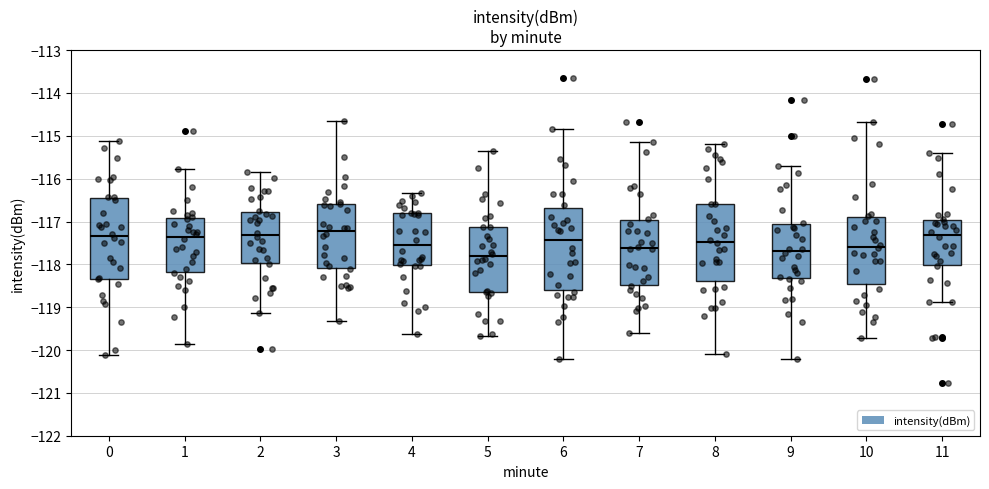

Reading left to right, transcribe this box plot: for each box, give where its median line is, the range the box spans, and where its two whiskers end, as read against the y-axis. The values are not printed on the chart, so give them approximately, as read against the axis.

0: median -117.3, box -118.3 to -116.5, whiskers -120.1 to -115.1
1: median -117.3, box -118.2 to -116.9, whiskers -119.8 to -115.8
2: median -117.3, box -118.0 to -116.8, whiskers -119.1 to -115.9
3: median -117.2, box -118.1 to -116.6, whiskers -119.3 to -114.7
4: median -117.6, box -118.0 to -116.8, whiskers -119.6 to -116.3
5: median -117.8, box -118.6 to -117.1, whiskers -119.7 to -115.4
6: median -117.4, box -118.6 to -116.7, whiskers -120.2 to -114.8
7: median -117.6, box -118.5 to -117.0, whiskers -119.6 to -115.1
8: median -117.5, box -118.4 to -116.6, whiskers -120.1 to -115.2
9: median -117.7, box -118.3 to -117.1, whiskers -120.2 to -115.7
10: median -117.6, box -118.5 to -116.9, whiskers -119.7 to -114.7
11: median -117.3, box -118.0 to -117.0, whiskers -118.9 to -115.4